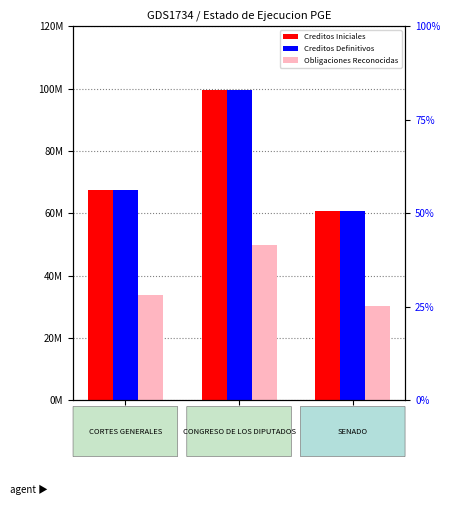

What is the label of the 1st bar from the left?

CORTES
GENERALES